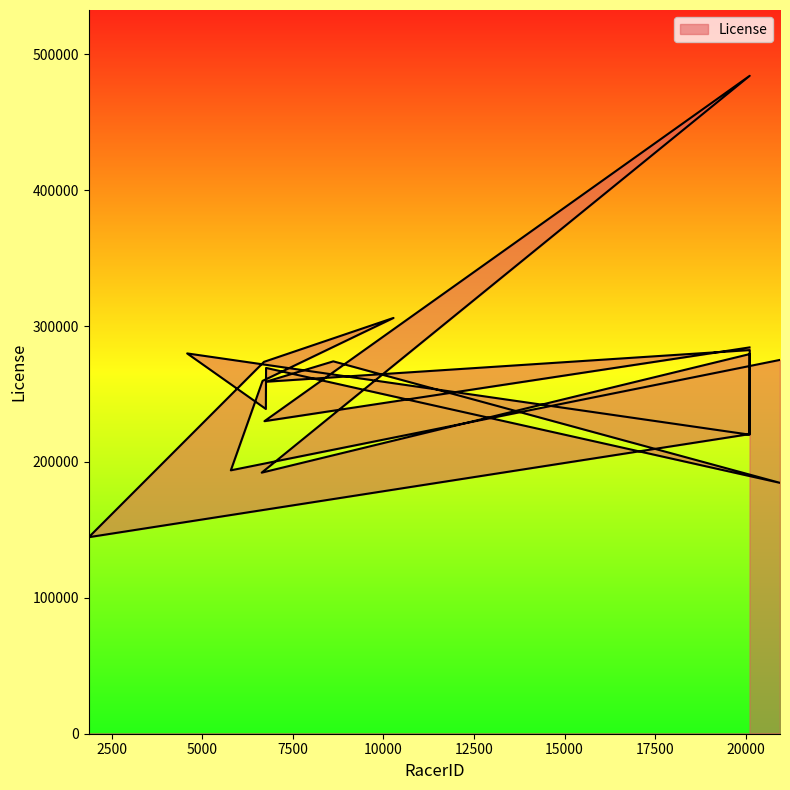

What is the change in value from 6644 to 10281?

+113864